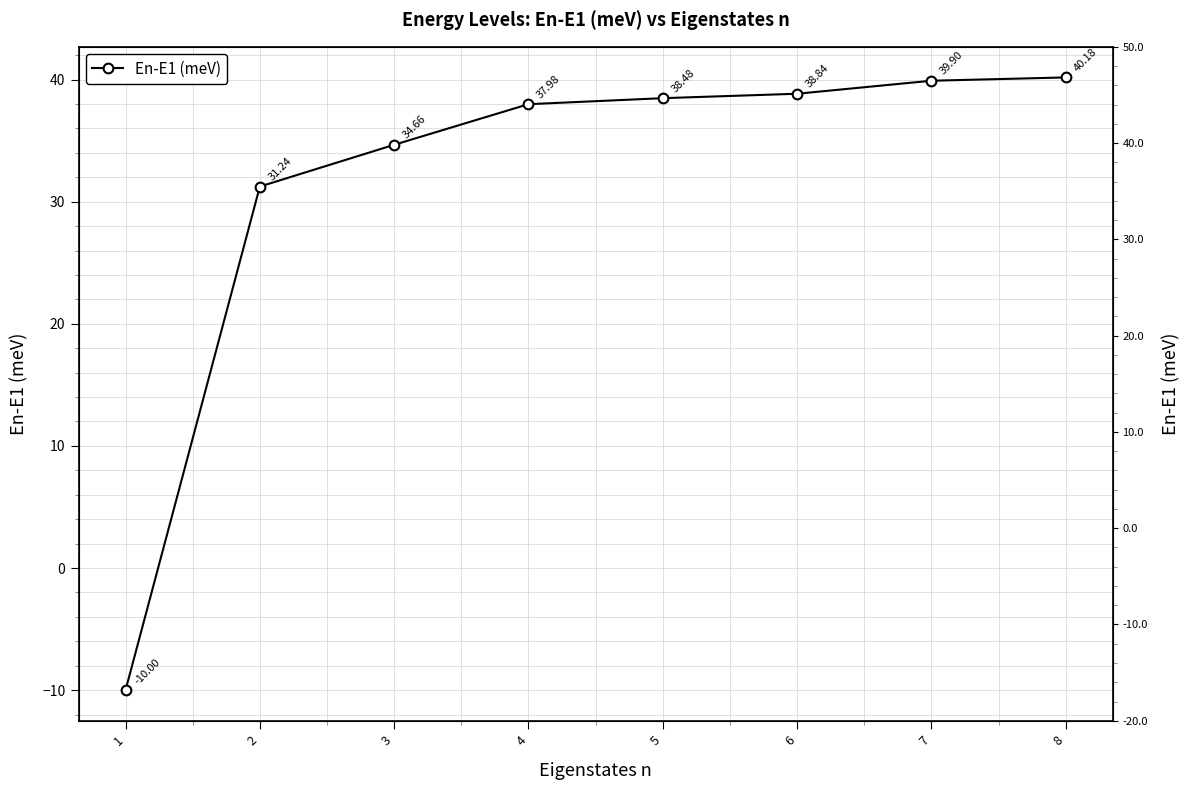

Count the number of categories in the chart.

8